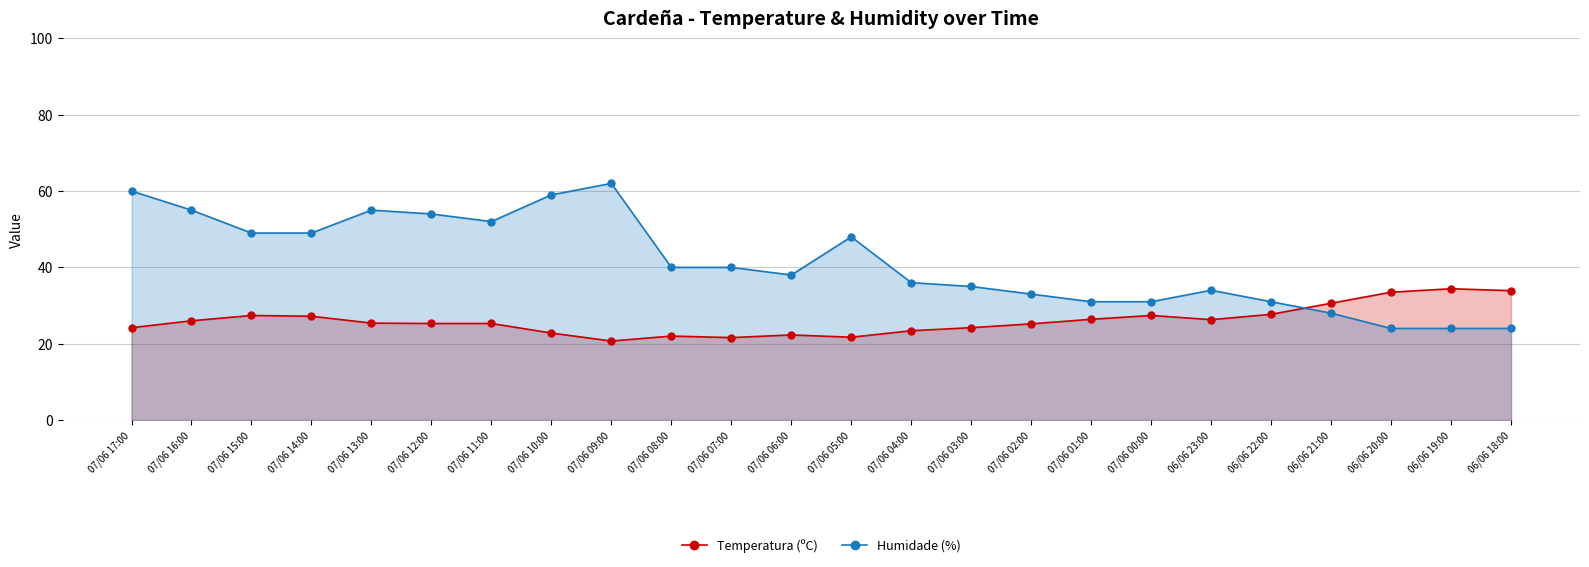

How many interior local valleys does the Temperatura (ºC) series have?

4